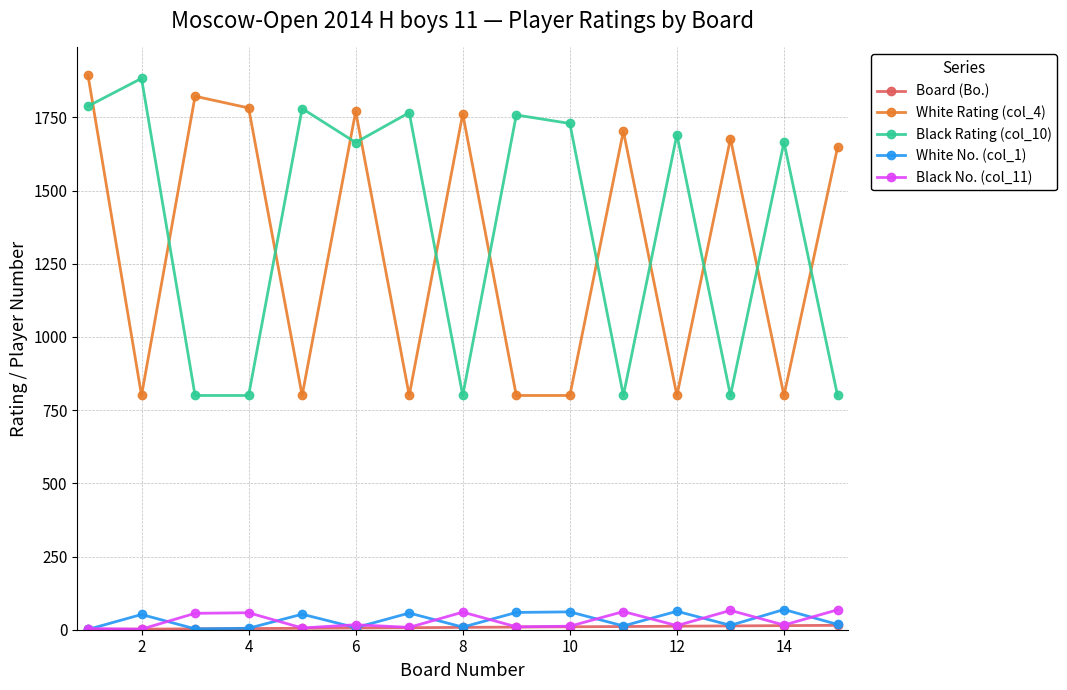

What is the greatest value displayed?

1894